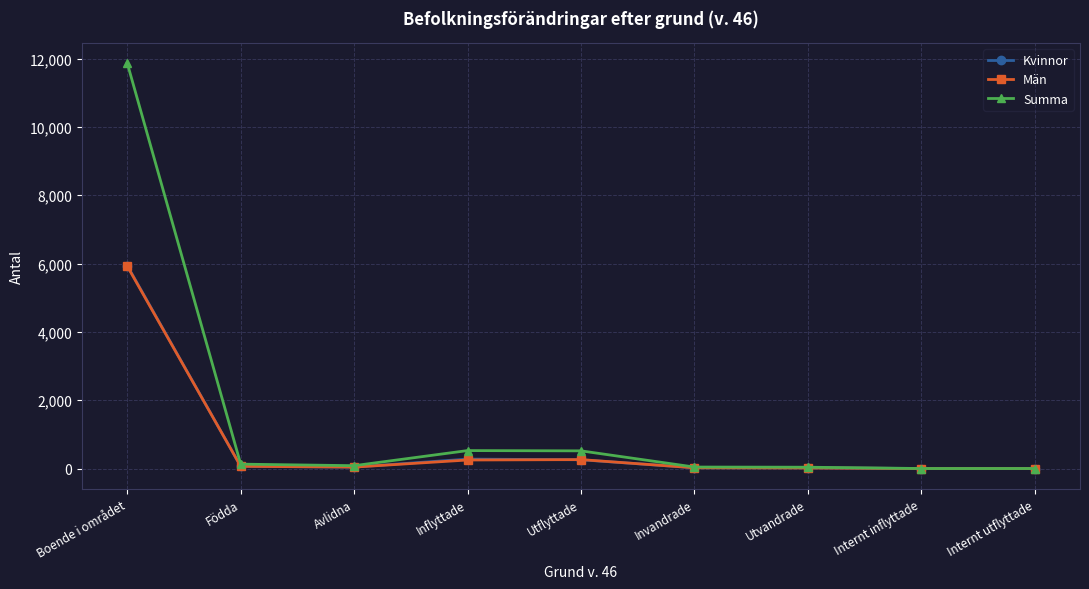

What is the label of the 1st point from the right?

Internt utflyttade